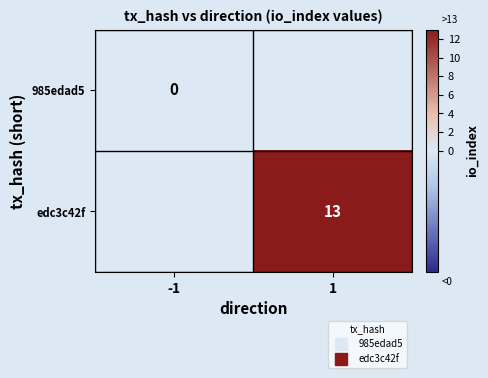

True or false: edc3c42f has a value of 13.0 at 1.

True